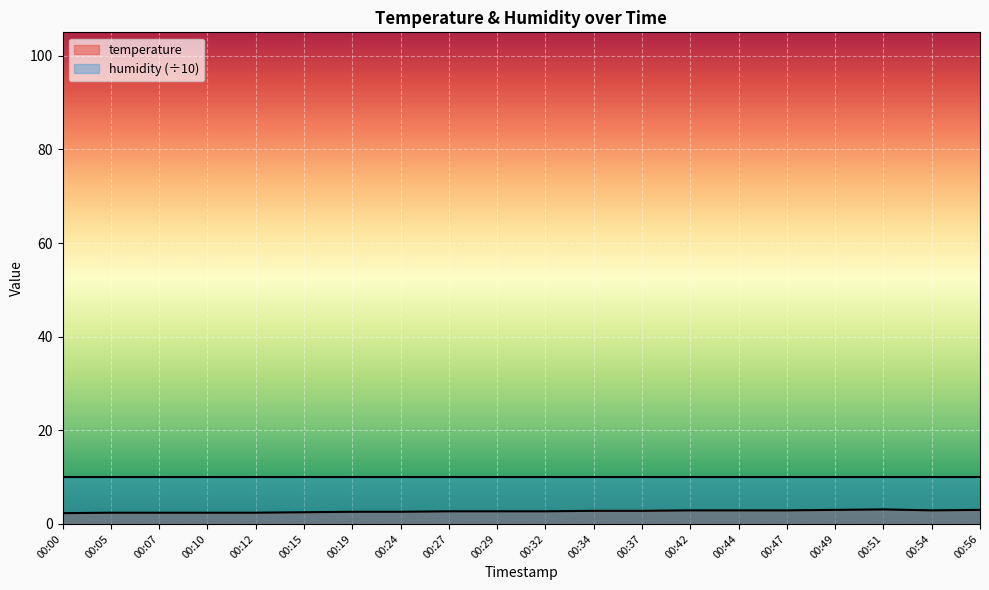

Count the values in the range 2 to 3.

19